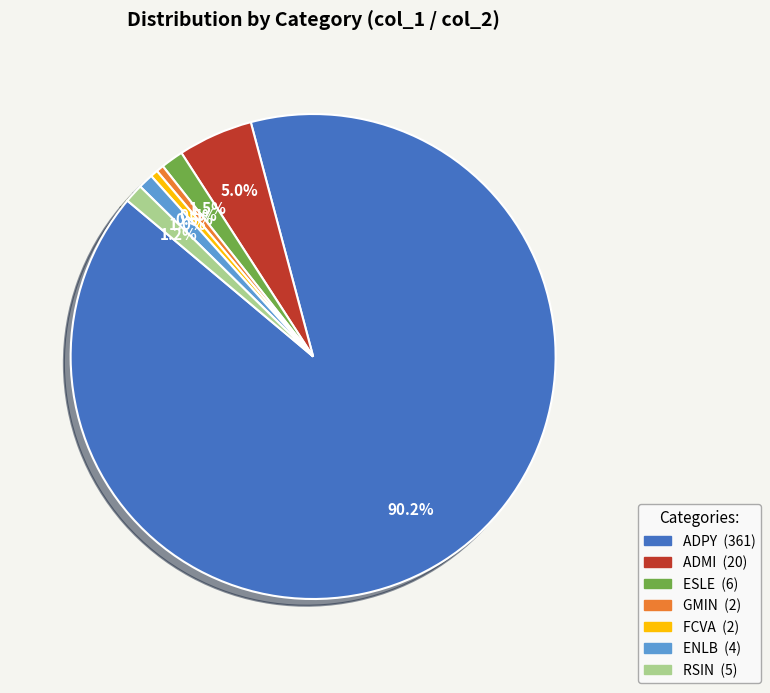

How many segments does this pie chart have?

7